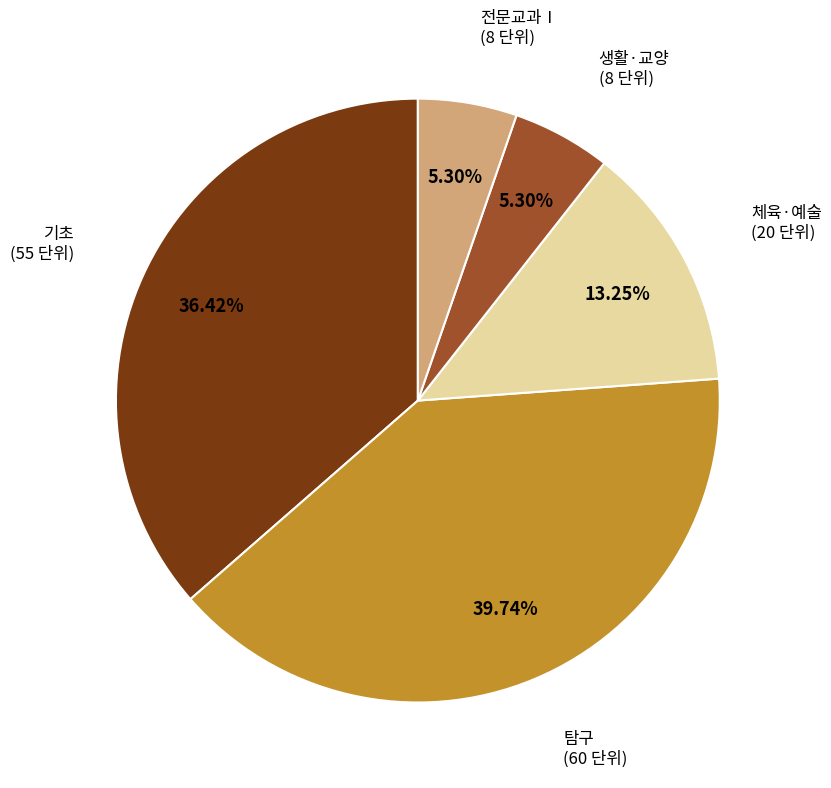

Is there any slice that represents more than half of the pie?

No